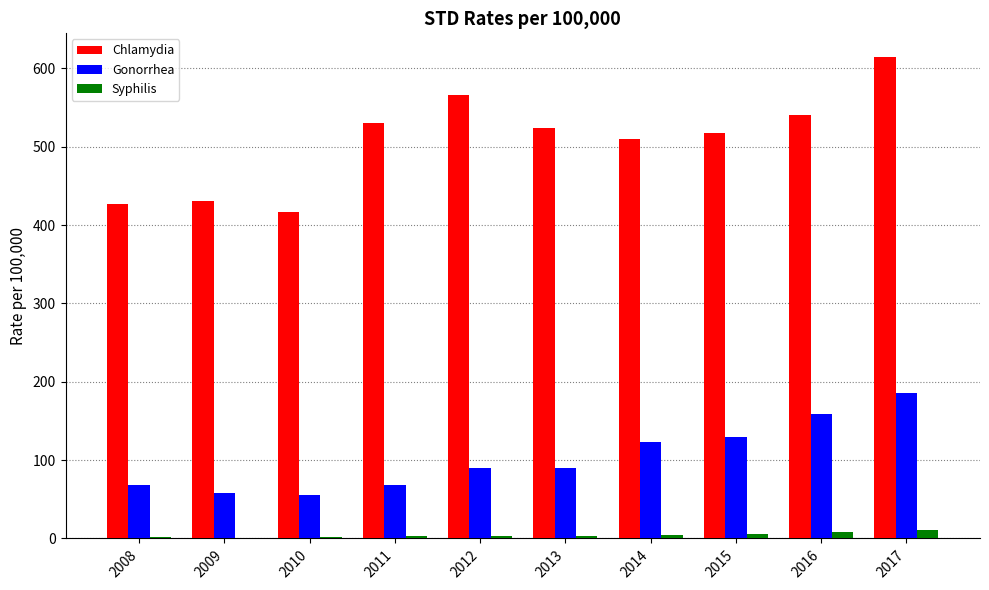

At which label does Syphilis first exceed 3?

2013